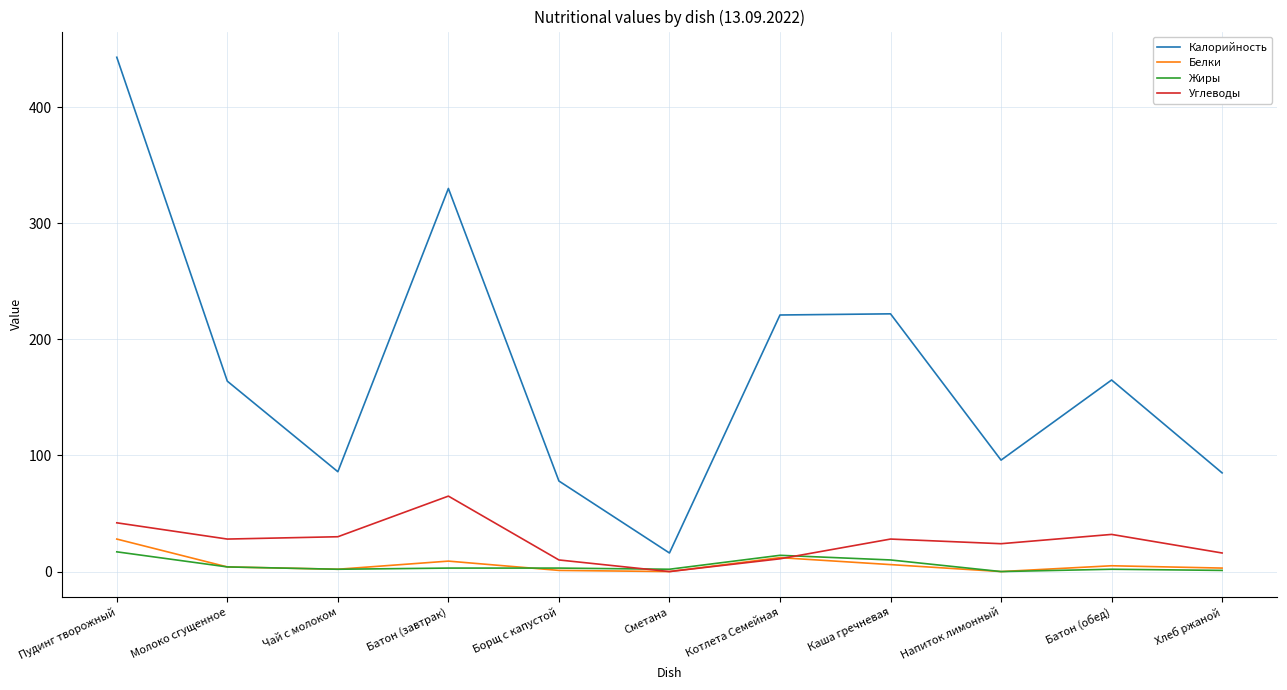

True or false: Белки and Калорийность cross at least once.

False